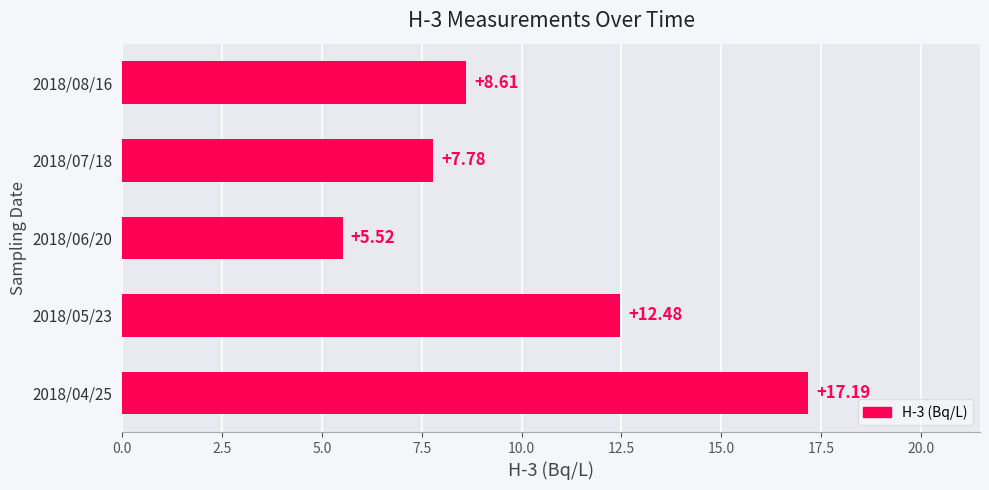

Does the chart contain any negative values?

No